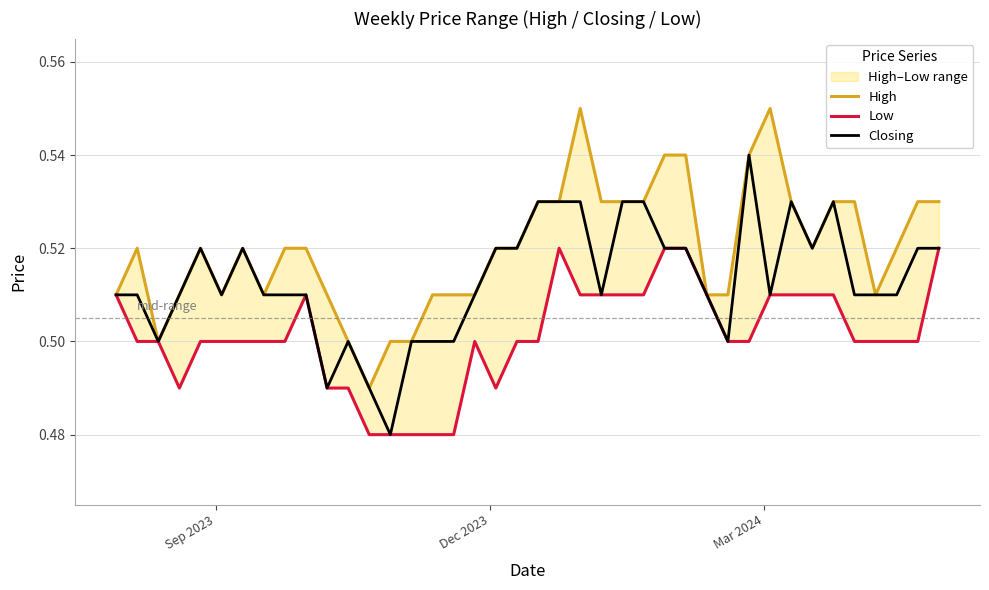

Count the Closing values in the range 0 to 1.

40